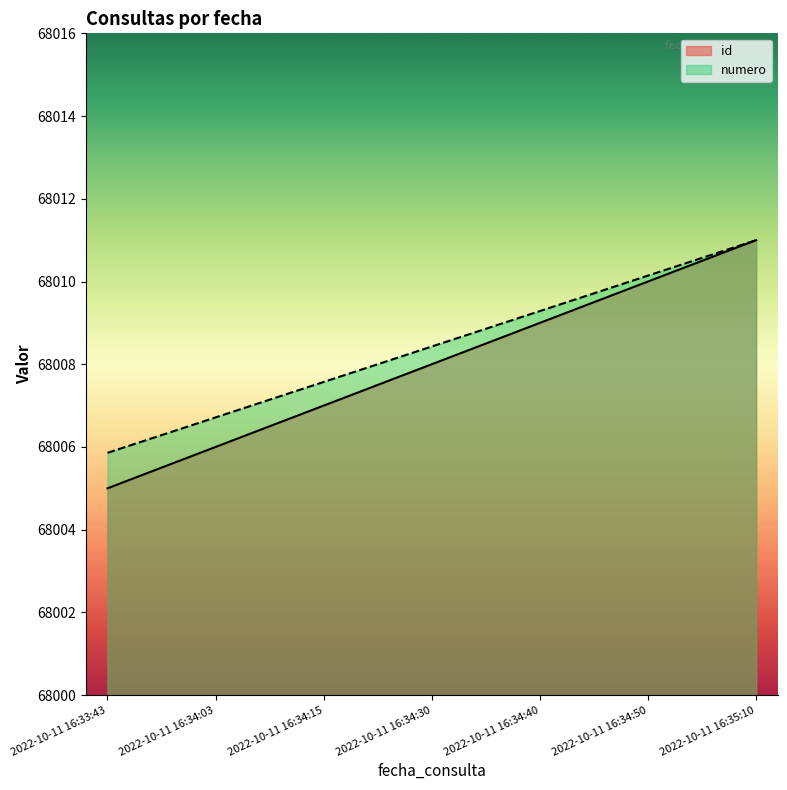

True or false: id and numero cross at least once.

False